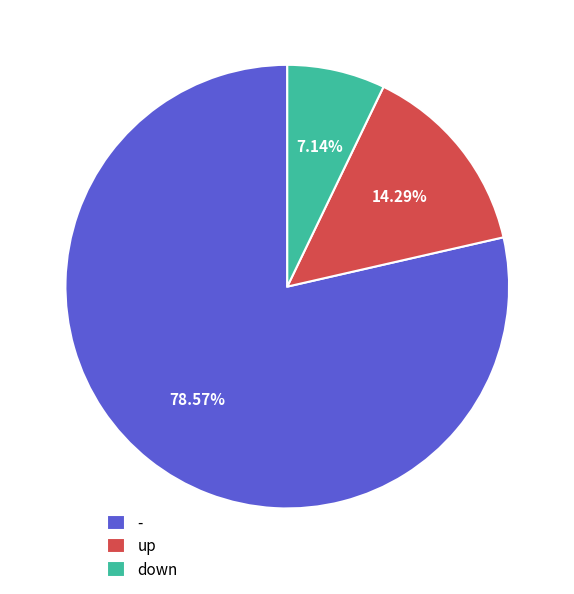

What is the ratio of the value at up to the value at down?

2.0